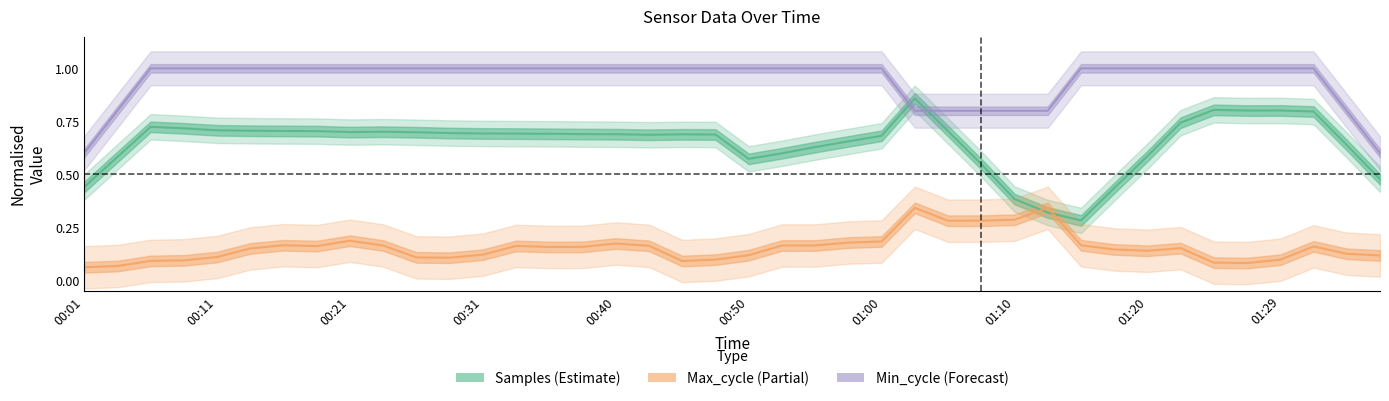

Reading left to right, transcribe all the data shown in this chart.

Samples (Estimate): 0.4	0.6	0.7	0.7	0.7	0.7	0.7	0.7	0.7	0.7	0.7	0.7	0.7	0.7	0.7	0.7	0.7	0.7	0.7	0.7	0.6	0.6	0.6	0.7	0.7	0.9	0.7	0.5	0.4	0.3	0.3	0.4	0.6	0.7	0.8	0.8	0.8	0.8	0.6	0.5
Max_cycle (Partial): 0.1	0.1	0.1	0.1	0.1	0.2	0.2	0.2	0.2	0.2	0.1	0.1	0.1	0.2	0.2	0.2	0.2	0.2	0.1	0.1	0.1	0.2	0.2	0.2	0.2	0.3	0.3	0.3	0.3	0.3	0.2	0.1	0.1	0.2	0.1	0.1	0.1	0.2	0.1	0.1
Min_cycle (Forecast): 0.6	0.8	1.0	1.0	1.0	1.0	1.0	1.0	1.0	1.0	1.0	1.0	1.0	1.0	1.0	1.0	1.0	1.0	1.0	1.0	1.0	1.0	1.0	1.0	1.0	0.8	0.8	0.8	0.8	0.8	1.0	1.0	1.0	1.0	1.0	1.0	1.0	1.0	0.8	0.6